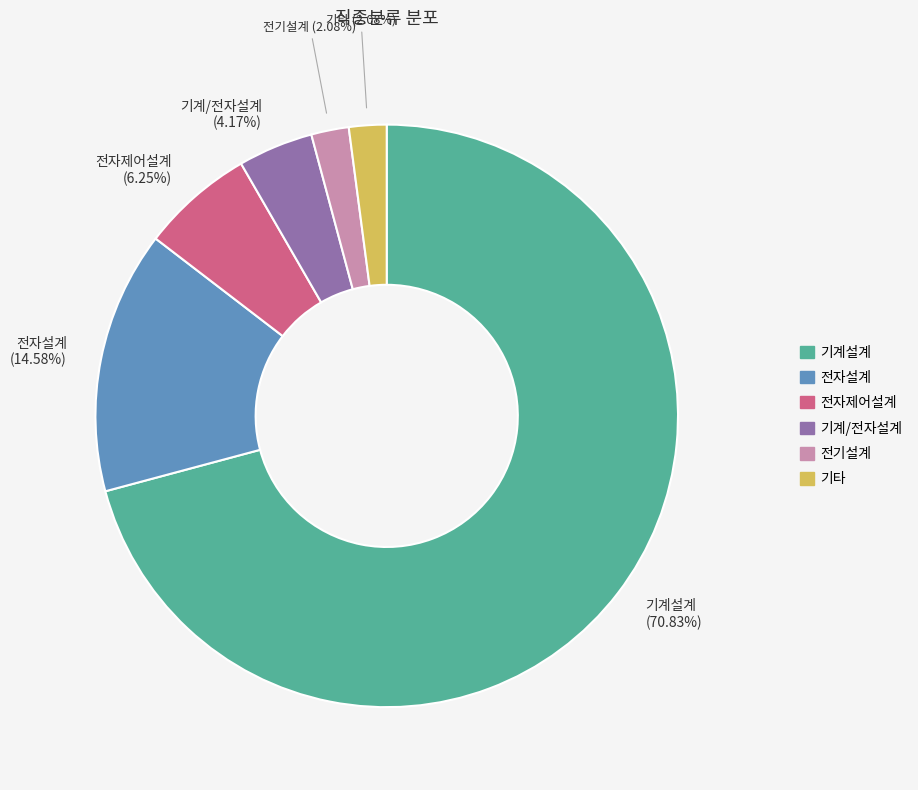

Does any single category account for the majority?

Yes